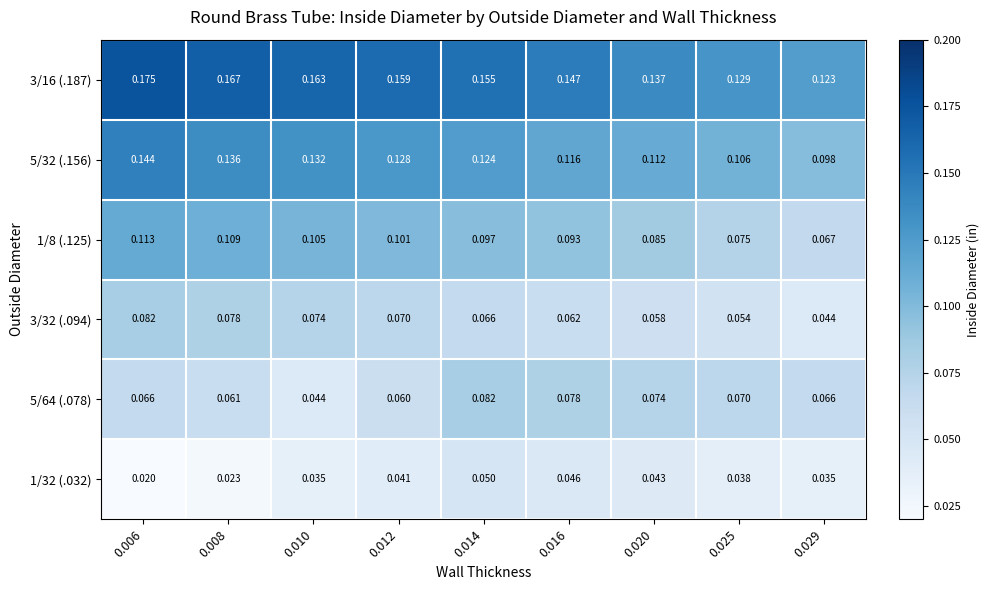

At which category does the chart reach its minimum across all series?

0.006